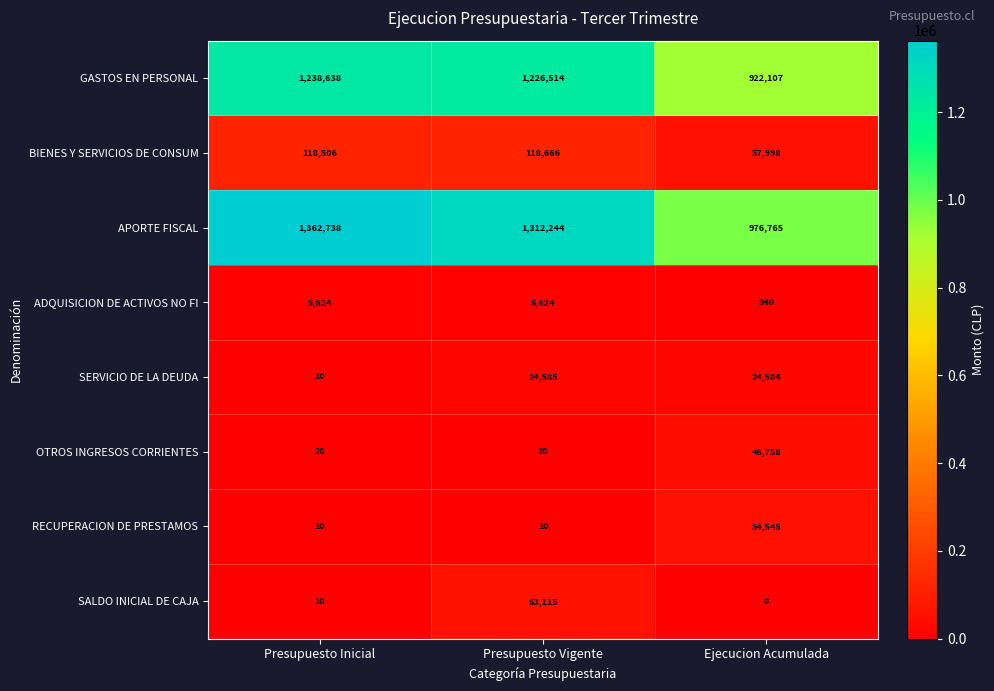

Rank the series at Presupuesto Vigente from highest to lowest value.

APORTE FISCAL, GASTOS EN PERSONAL, BIENES Y SERVICIOS DE CONSUM, SALDO INICIAL DE CAJA, SERVICIO DE LA DEUDA, ADQUISICION DE ACTIVOS NO FI, OTROS INGRESOS CORRIENTES, RECUPERACION DE PRESTAMOS